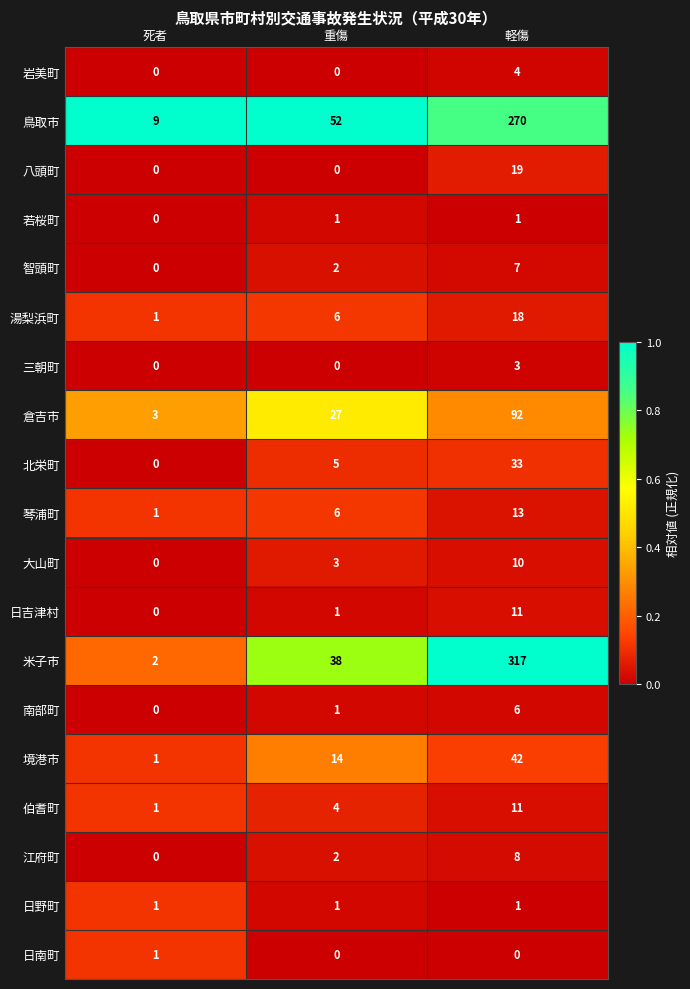

What is the spread (max minus min) of values at 重傷?

52